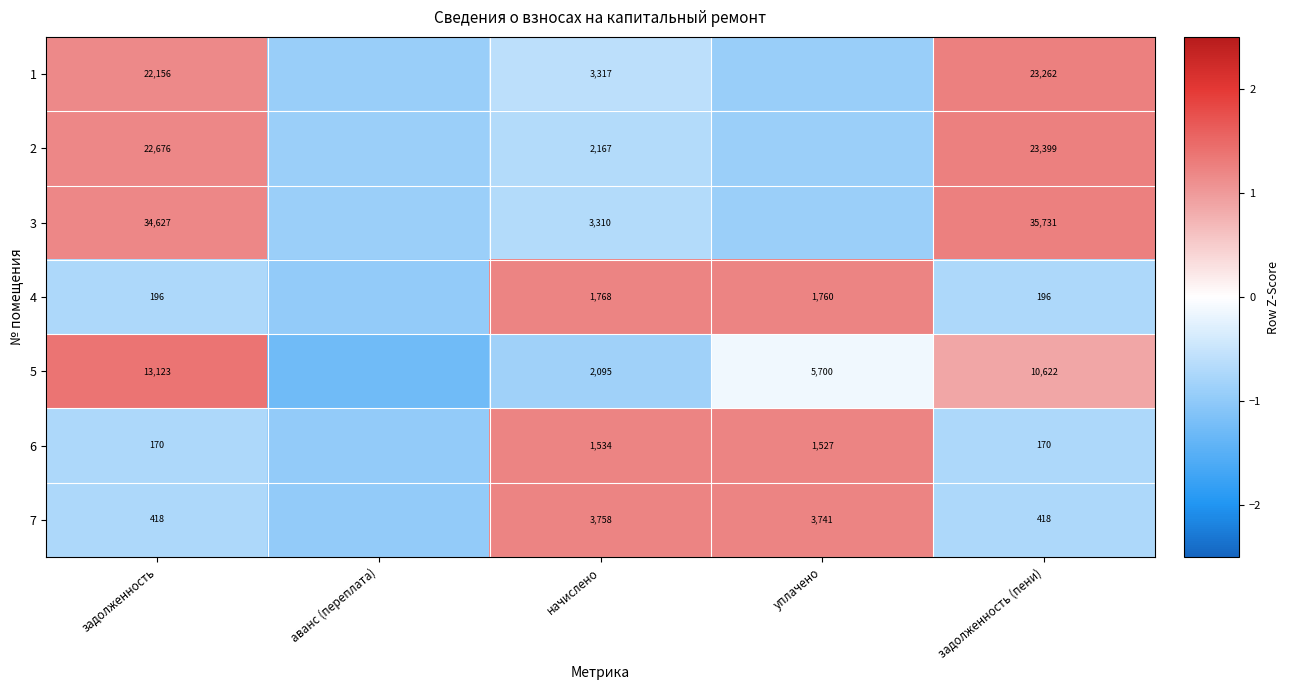

Between задолженность (пени) and аванс (переплата), which is larger?

задолженность (пени)